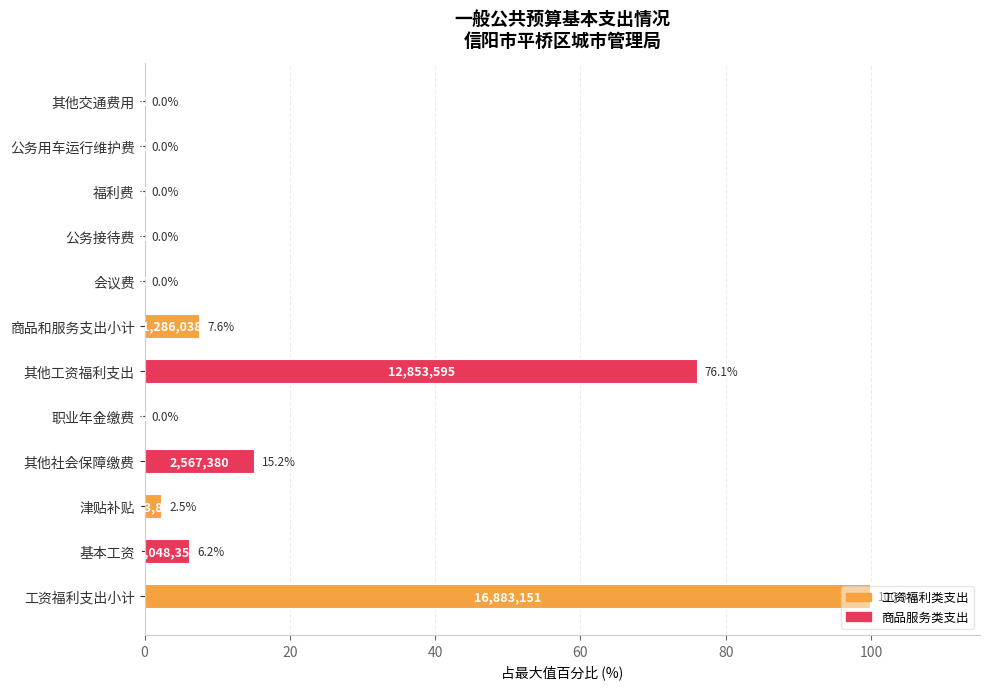

Is it true that the value at 工资福利支出小计 is 141.9?

False